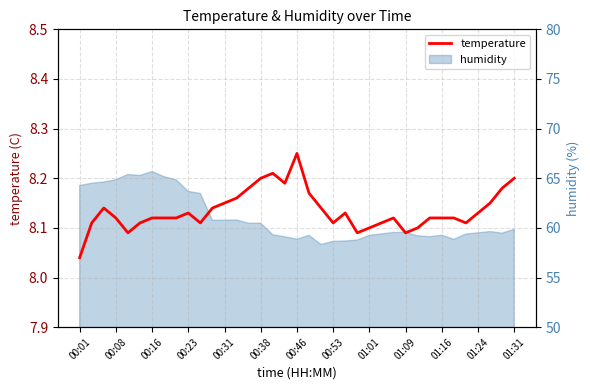

What is the maximum value shown in the chart?

8.2